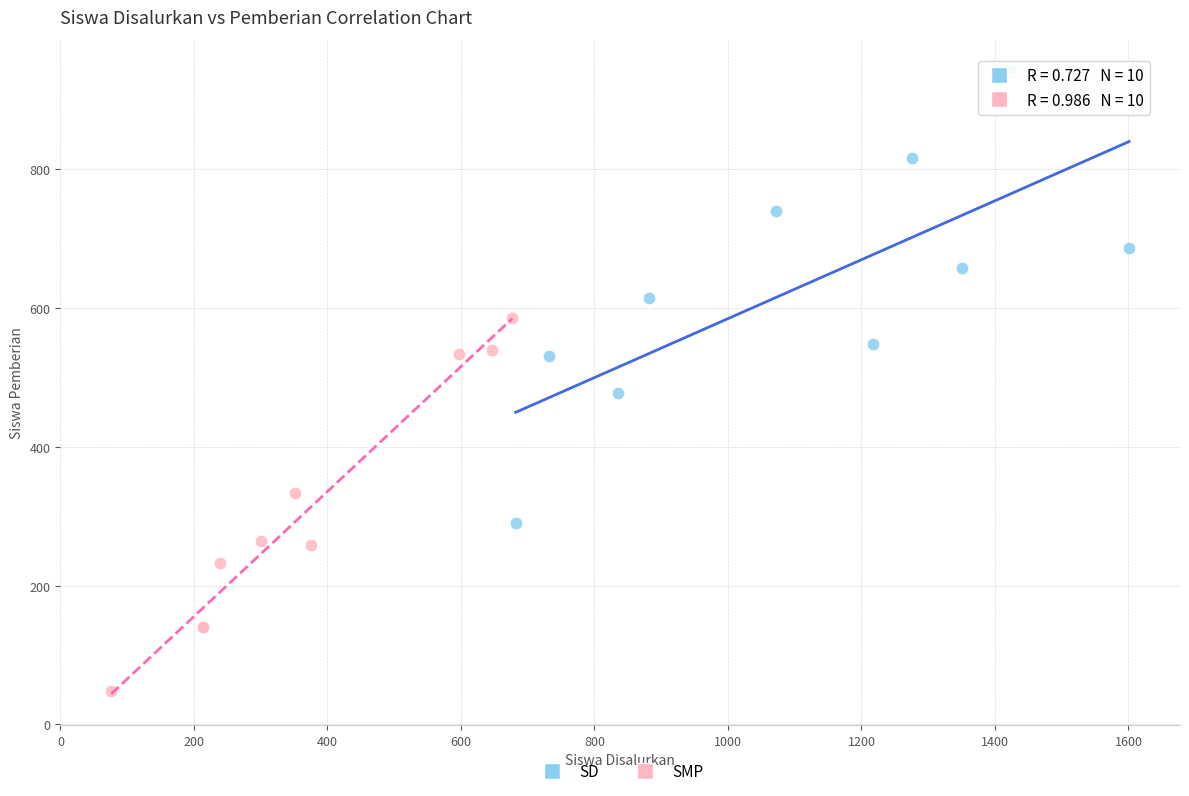

Which series reaches the maximum Y coordinate?

SD